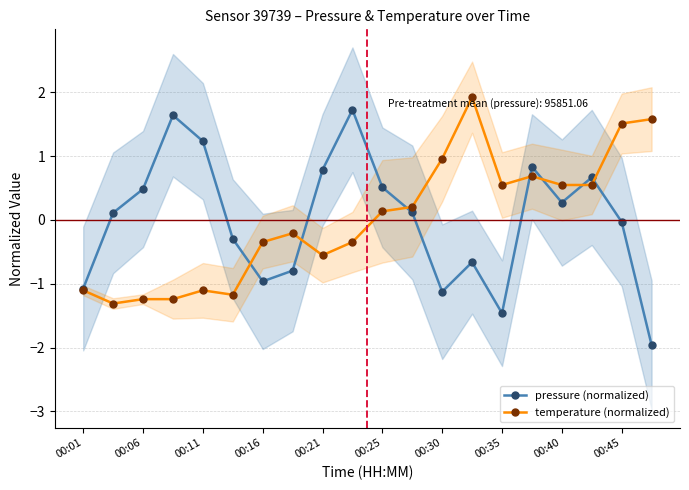

In pressure (normalized), how many points are higher than both neighbors (excluding endpoints)?

5